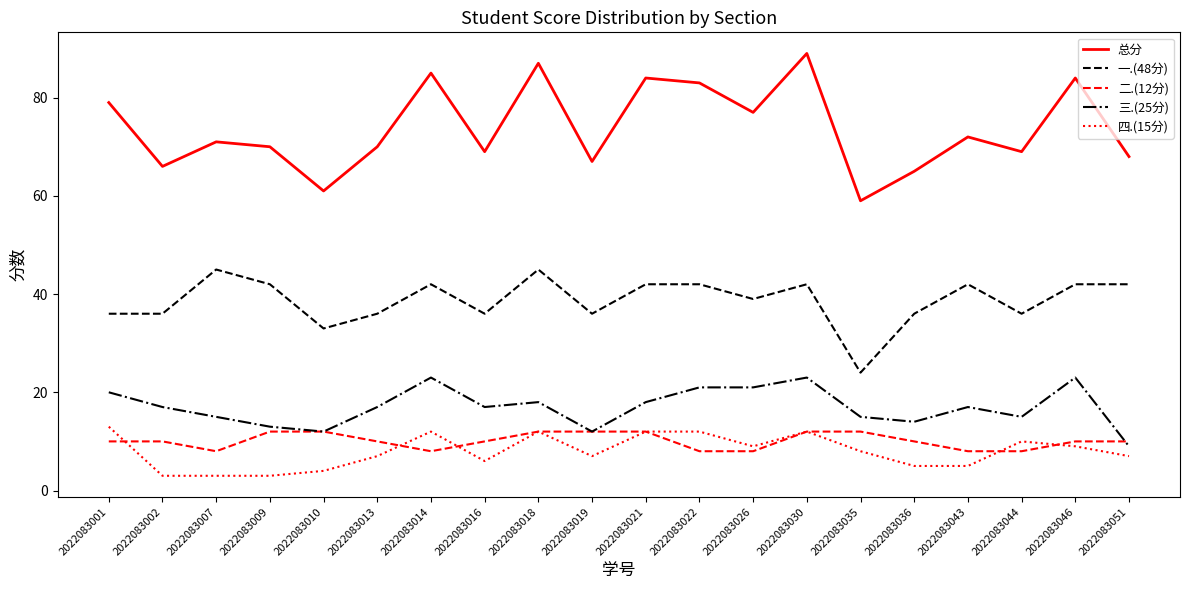

What is the spread (max minus min) of values at 2022083014?

77